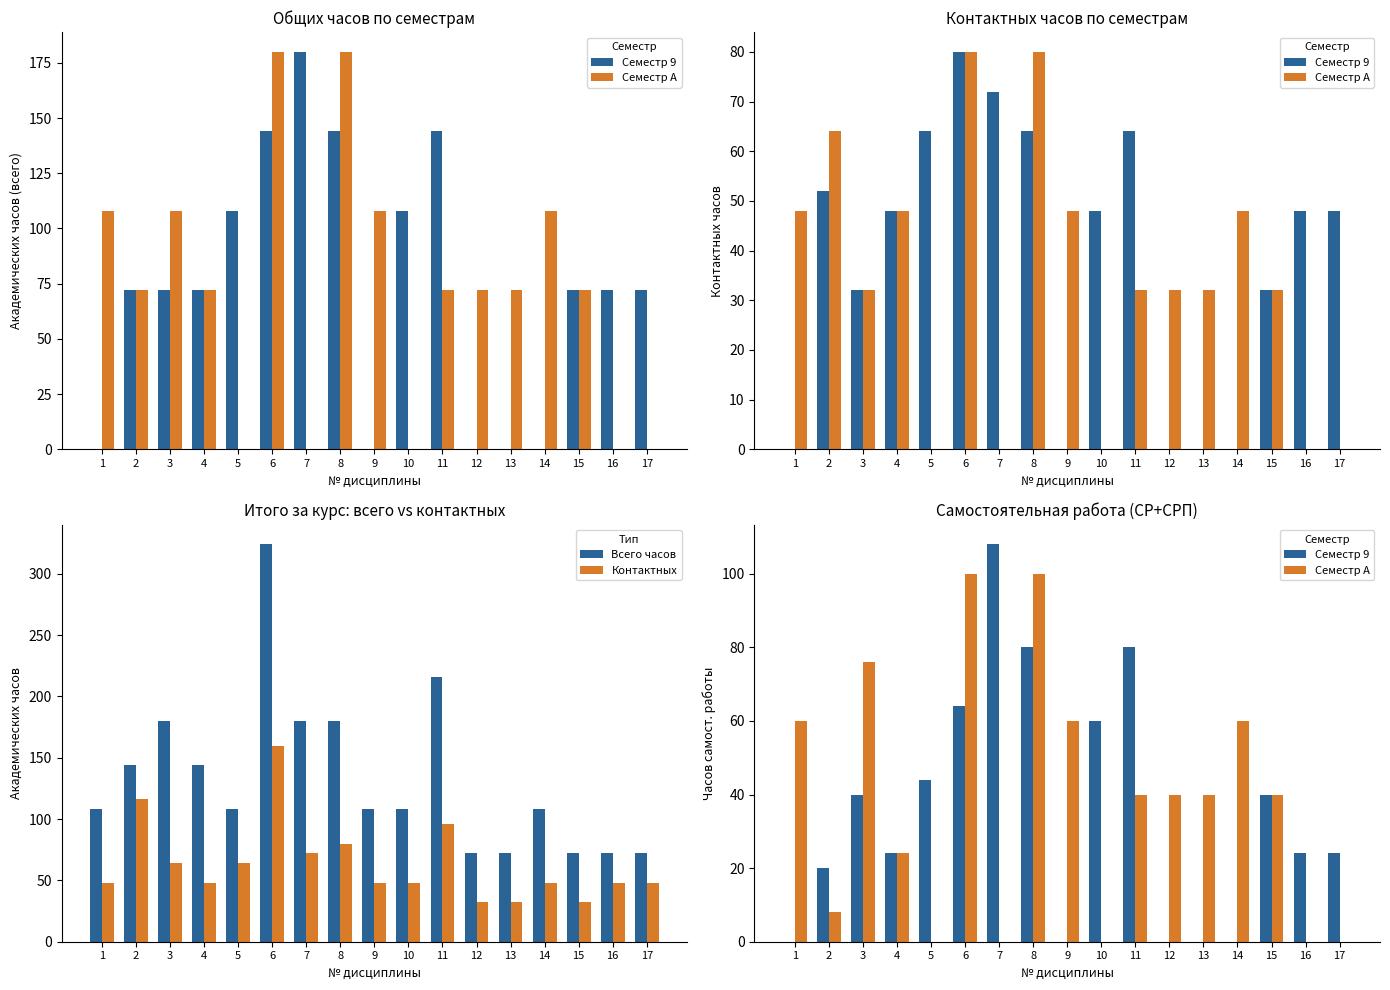

Where is Всего часов nearest to the value 198?

3